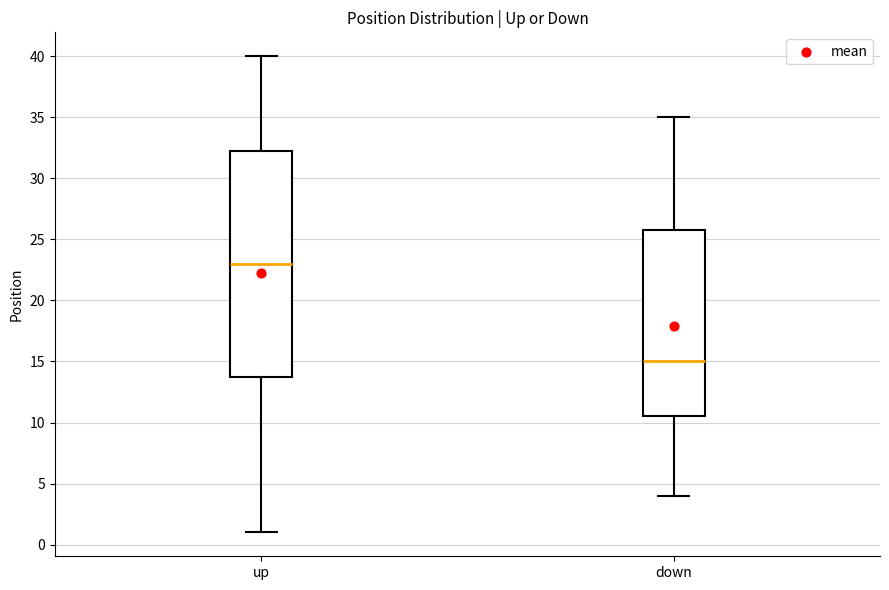

Which box has the highest median line?

up